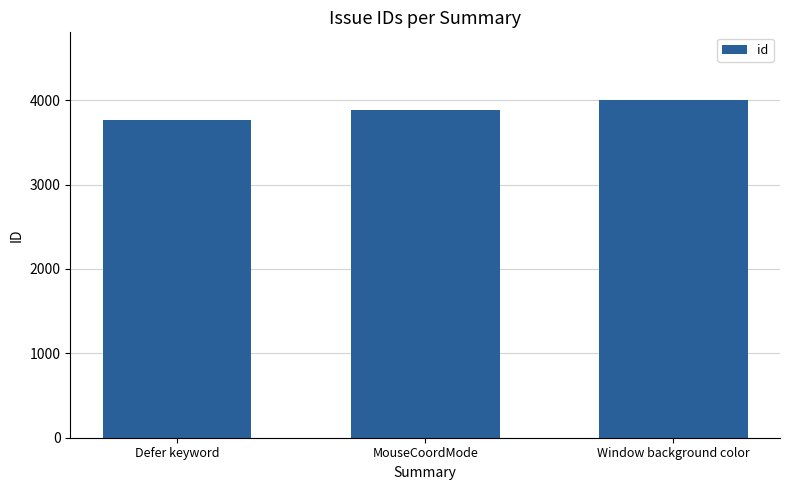

Approximately how many times larger is the value at MouseCoordMode compared to Defer keyword?

1.0